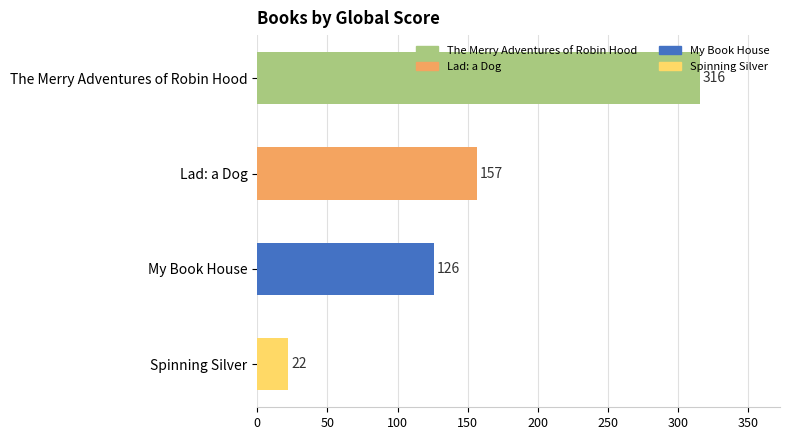

Are the bars horizontal?

Yes